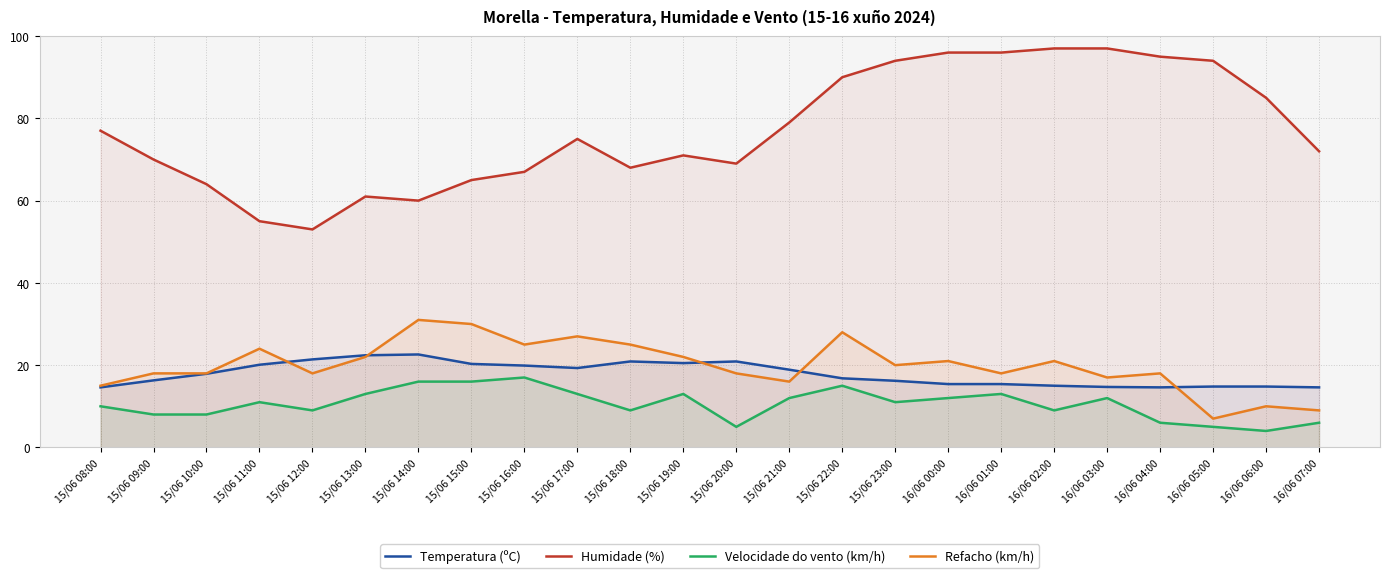

What is the difference between the Refacho (km/h) values at 15/06 16:00 and 16/06 05:00?

18.0